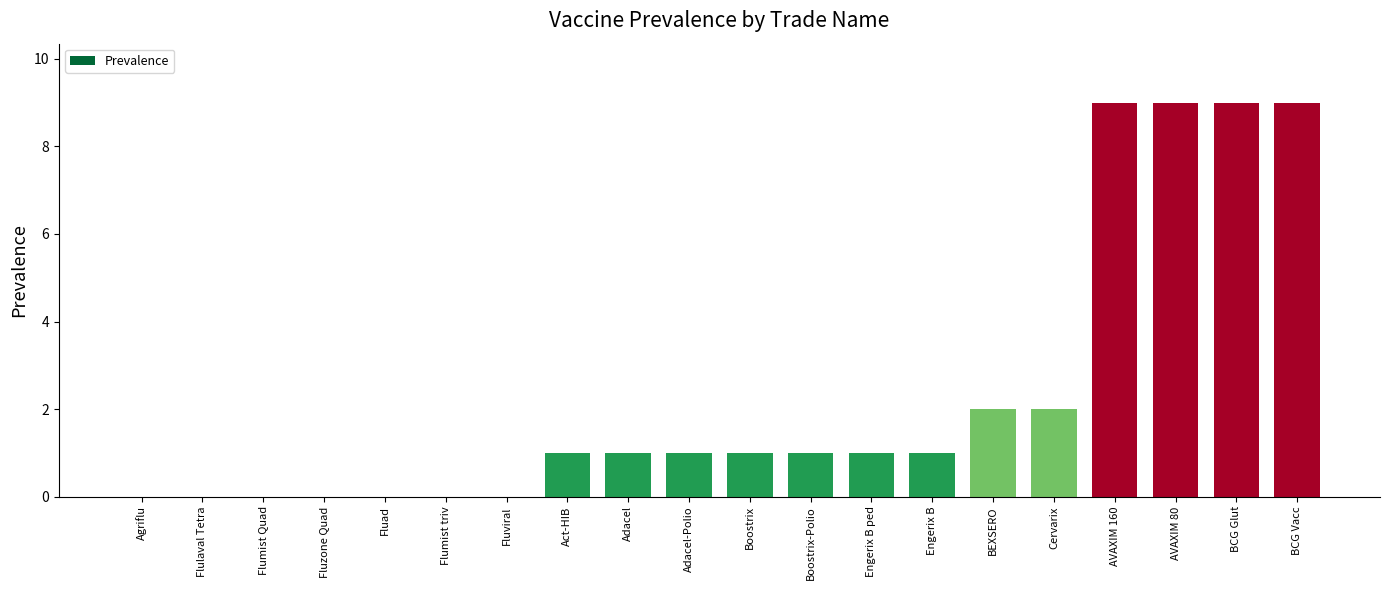

What is the sum of all values?

47